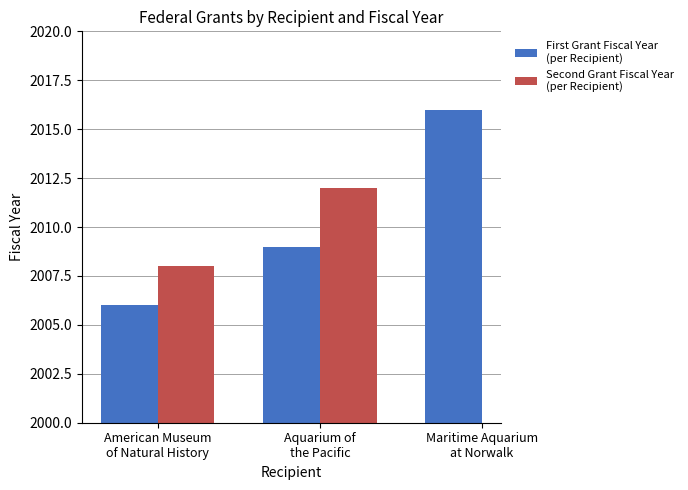

Between American Museum
of Natural History and Aquarium of
the Pacific, which is larger?

Aquarium of
the Pacific